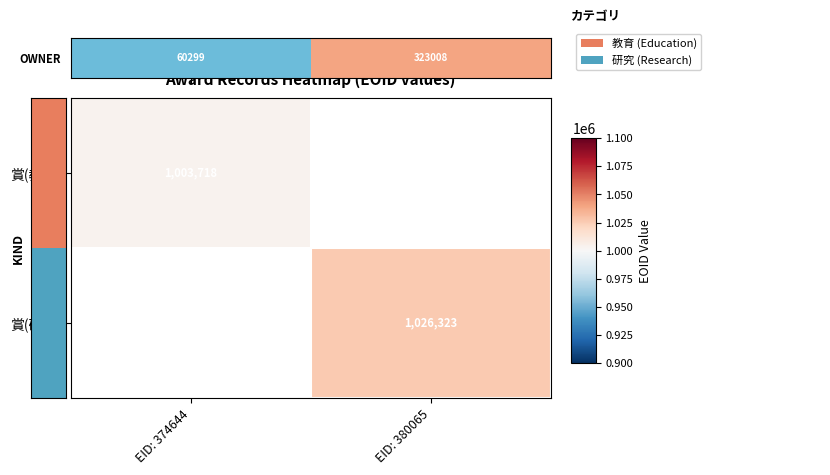

Is it true that 賞(研究) equals 1547512 at EID: 380065?

False